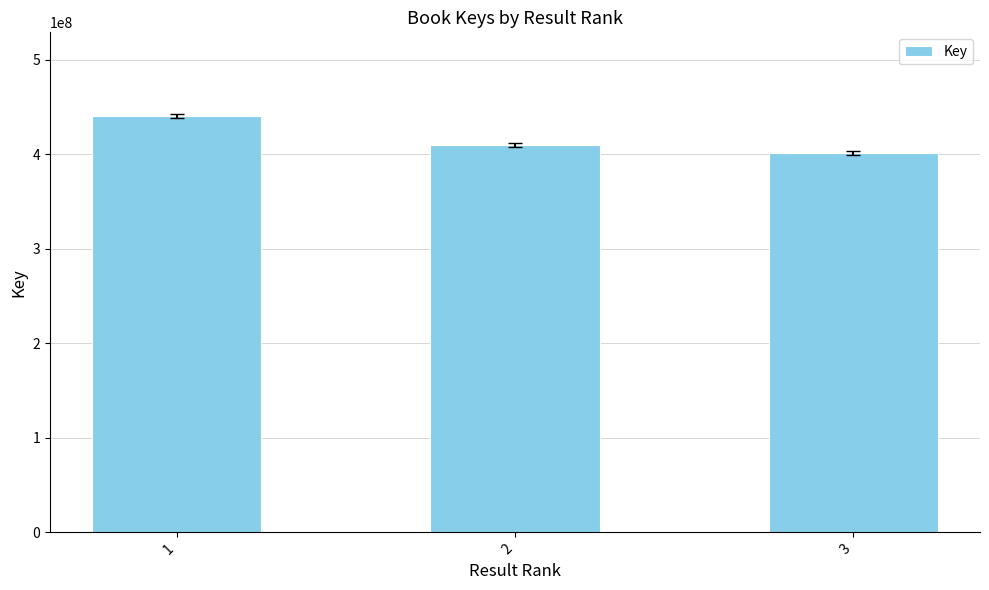

Does the chart contain stacked bars?

No